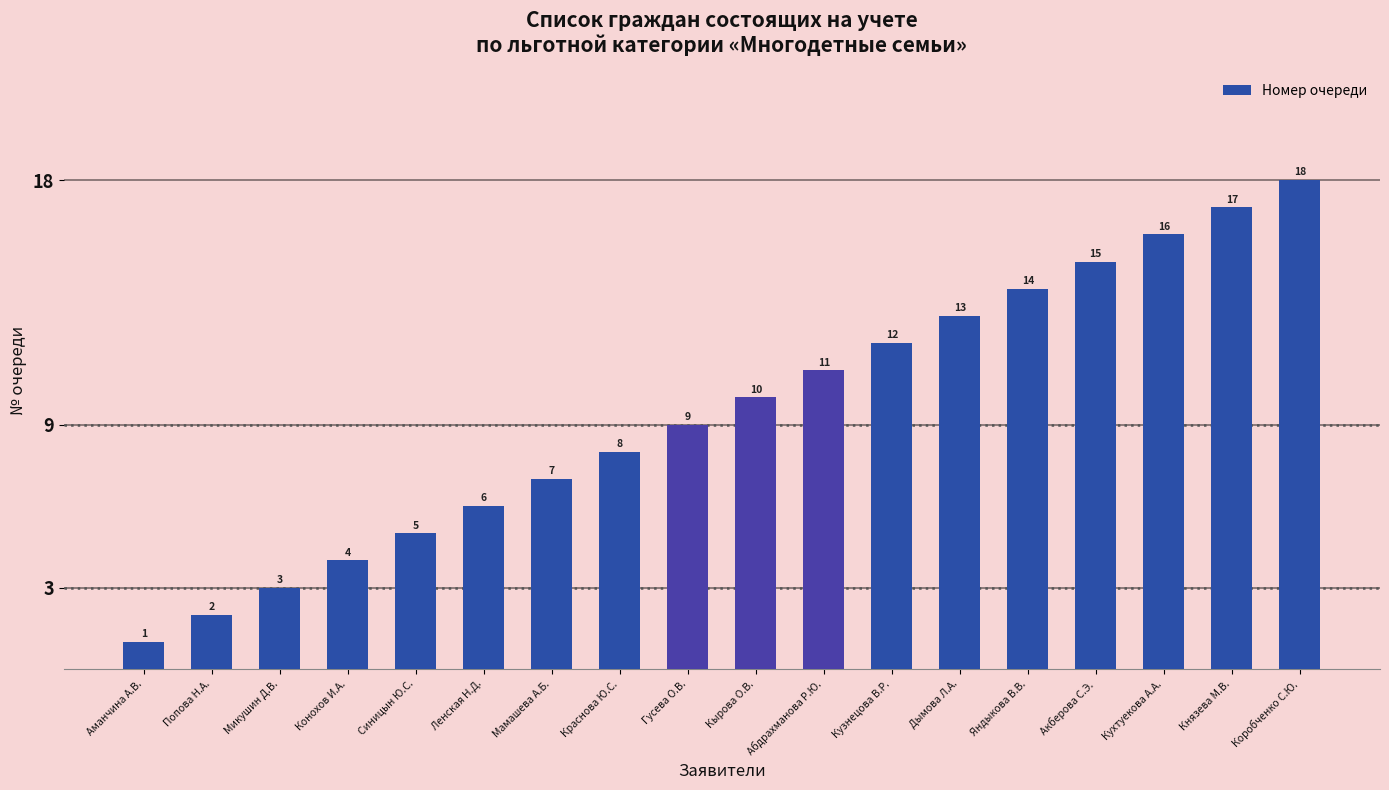

The value at Князева М.В. is 17. True or false?

True